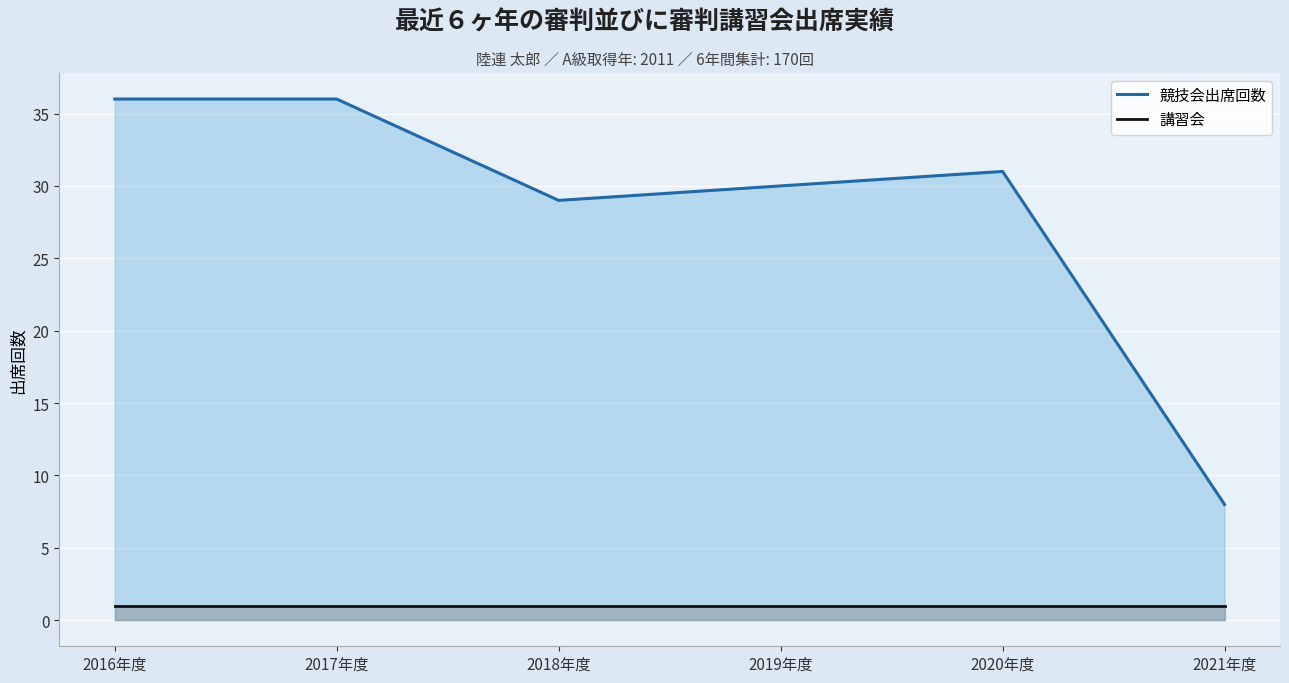

How many categories are shown in the chart?

6